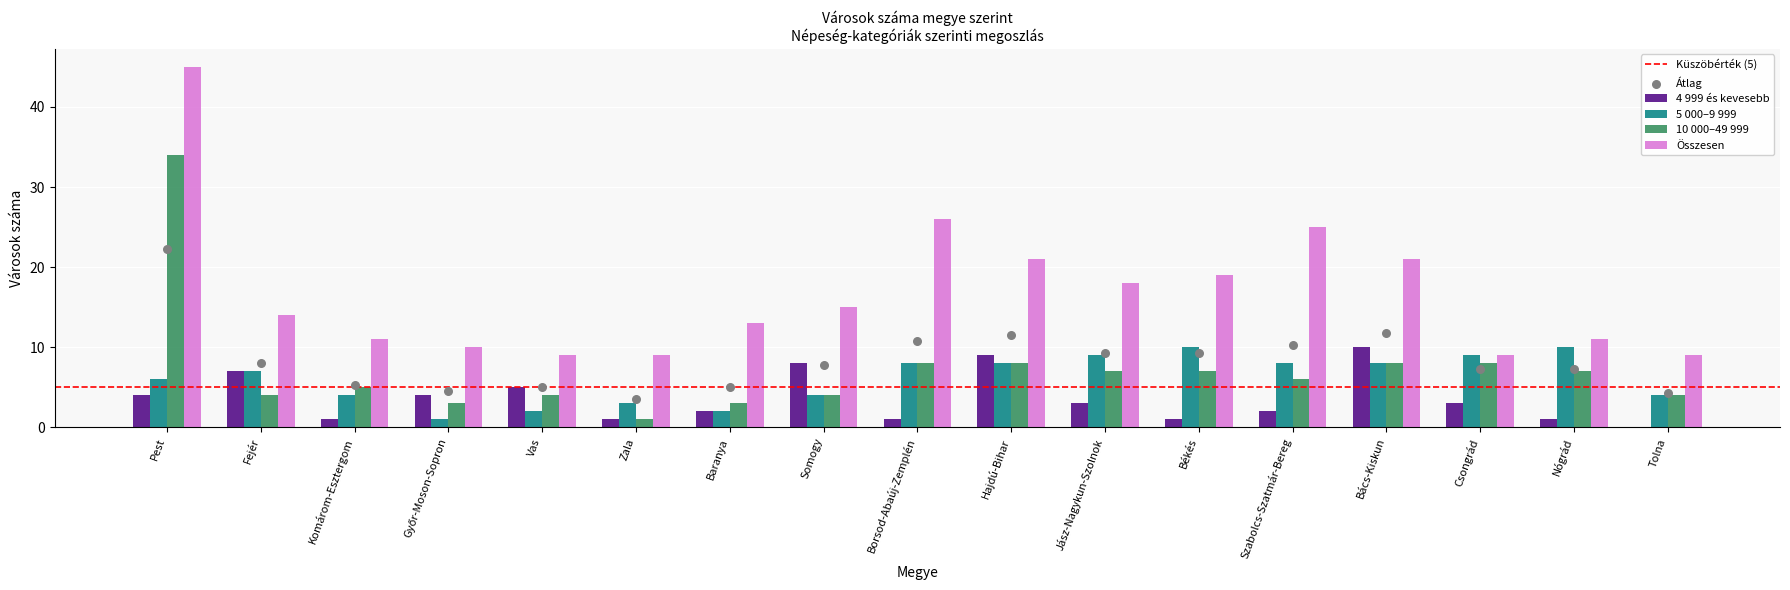

At how many categories does at least one series exceed 28?

1